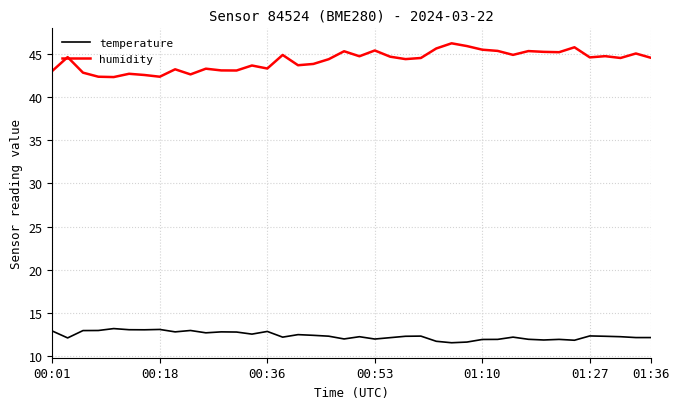

Rank the series by their average value, from lowest to highest.

temperature, humidity